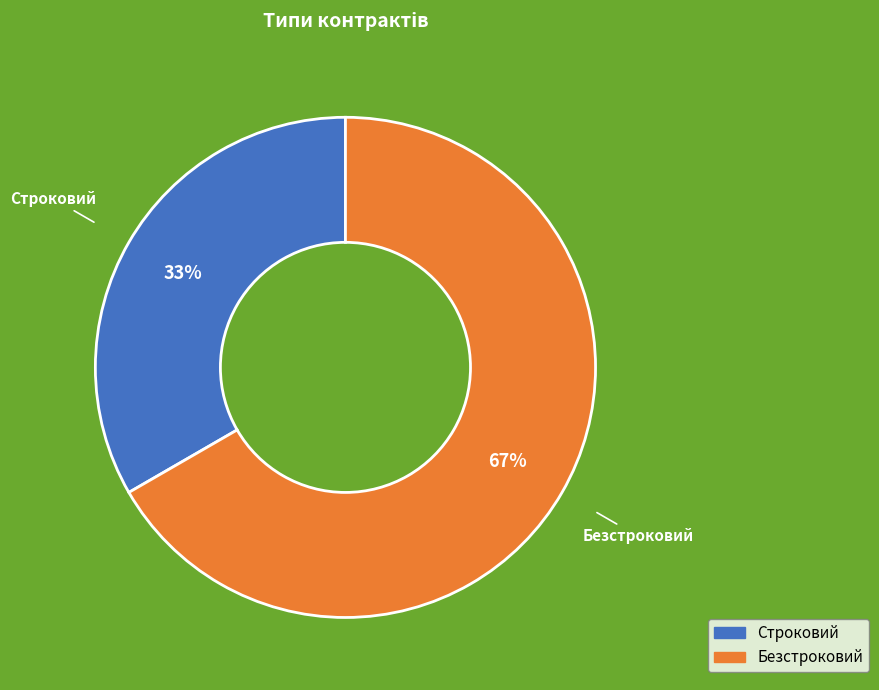

Which slice is the largest?

Безстроковий